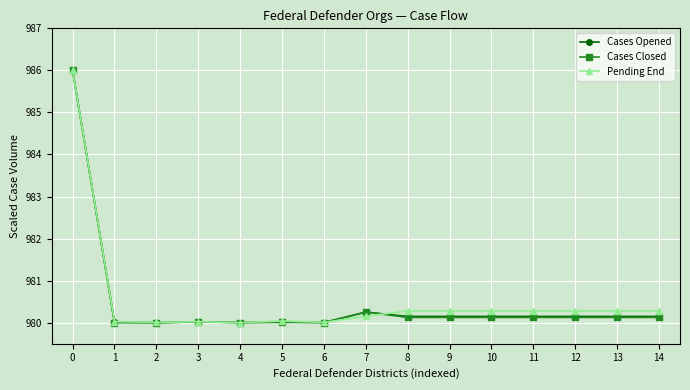

What is the value of the Cases Opened point at the 10th from the left?

980.1